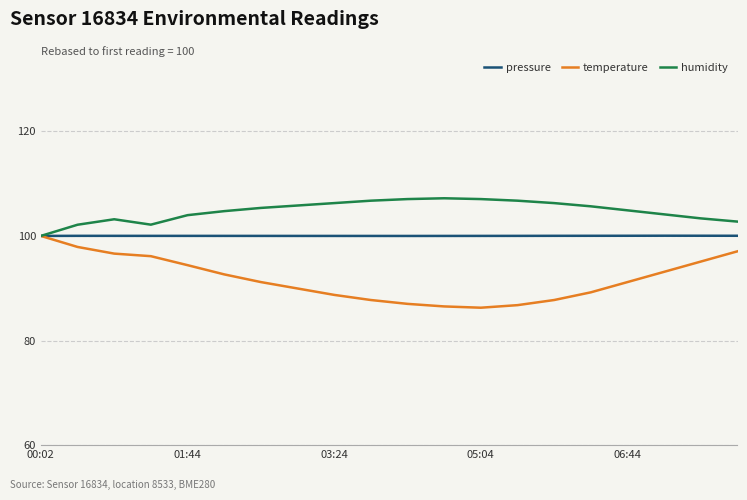

What is the maximum value shown in the chart?

107.2